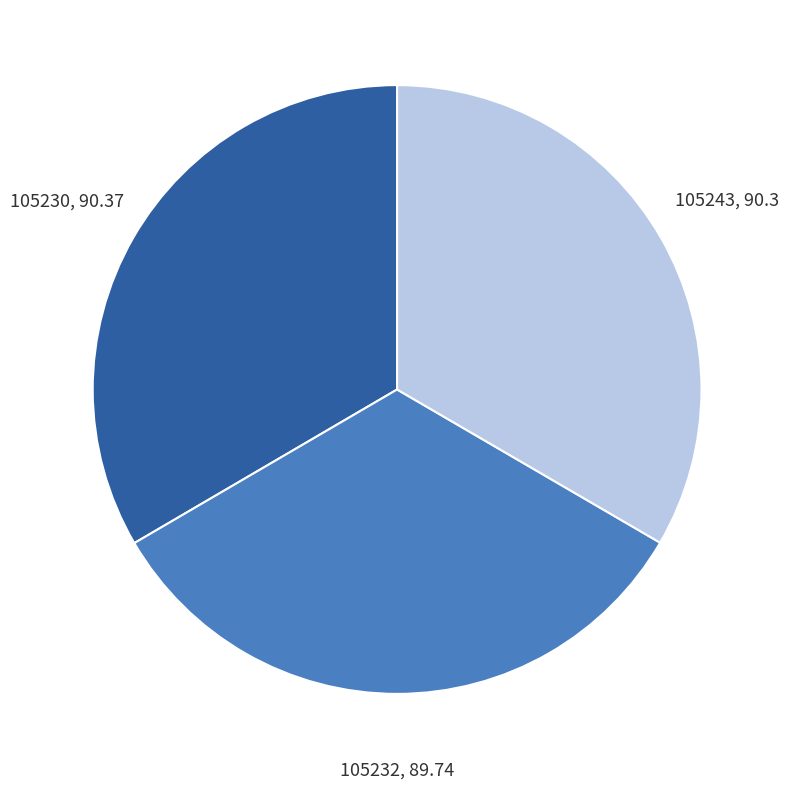

The 105232 slice represents 39% of the pie. True or false?

False